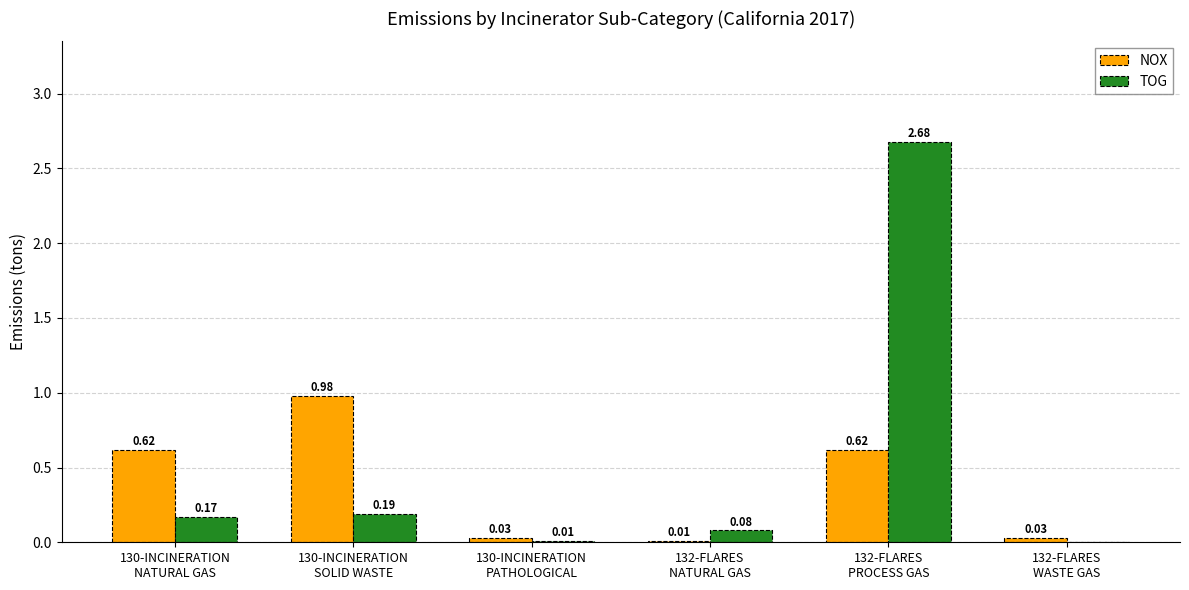

How many groups of bars are there?

6